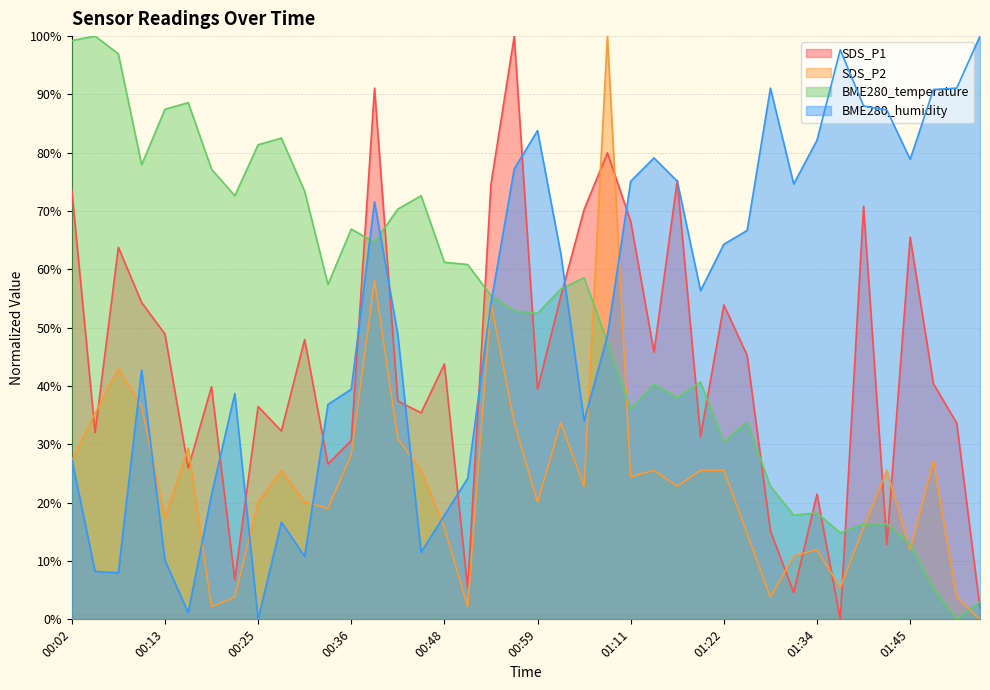

The value of SDS_P1 at 01:31 is 6.6. True or false?

False